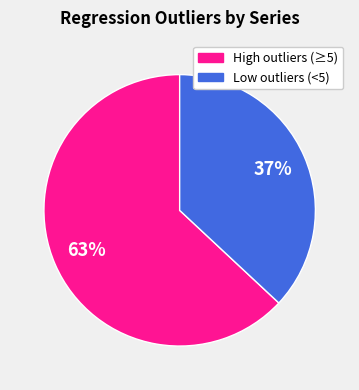

To the nearest percent, what is the difference between the largest and smallest slice percentages?

26%